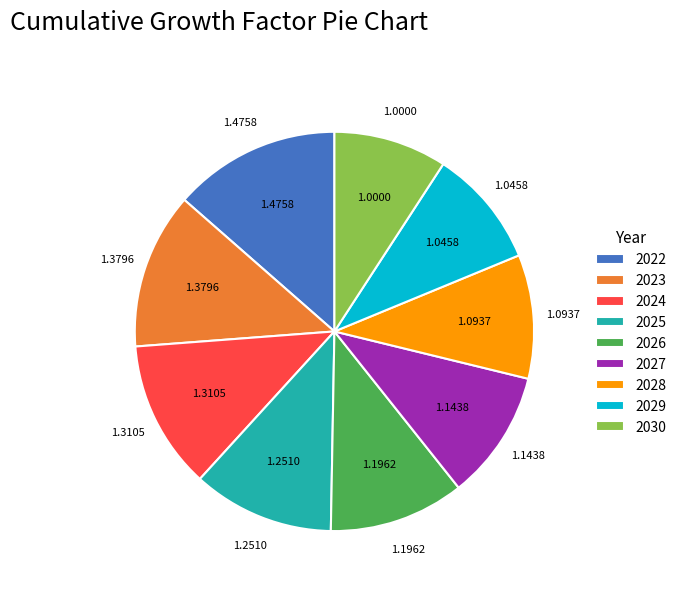

Is 2026 the majority of the pie?

No